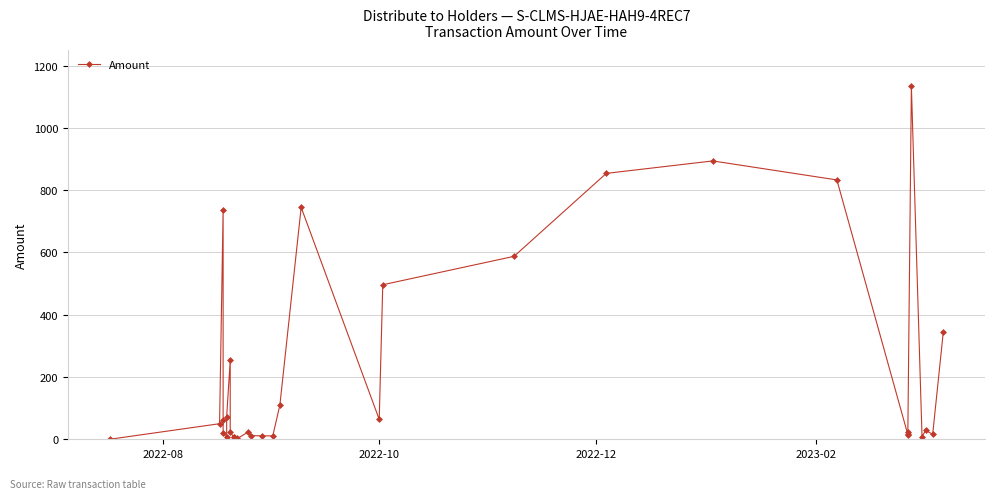

How many data points are above 29?

15